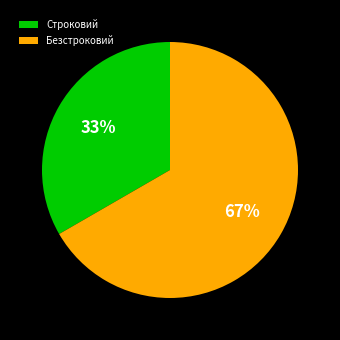

Count the number of slices in the pie.

2